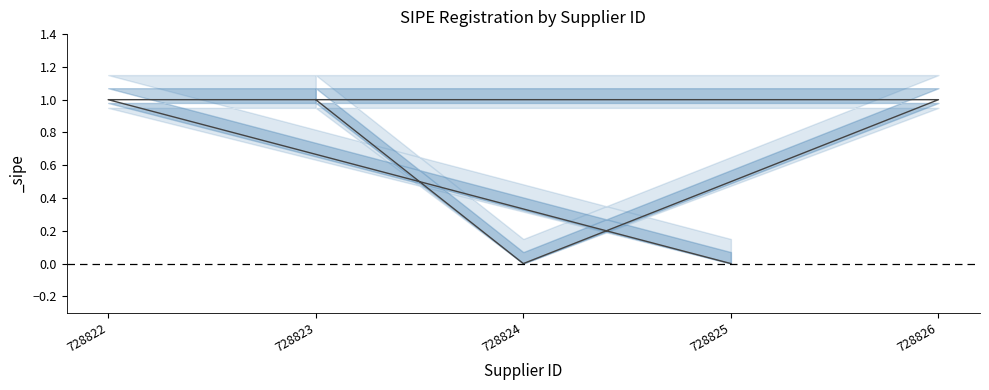

Rank the categories by value from lowest to highest.

728825, 728824, 728822, 728826, 728823